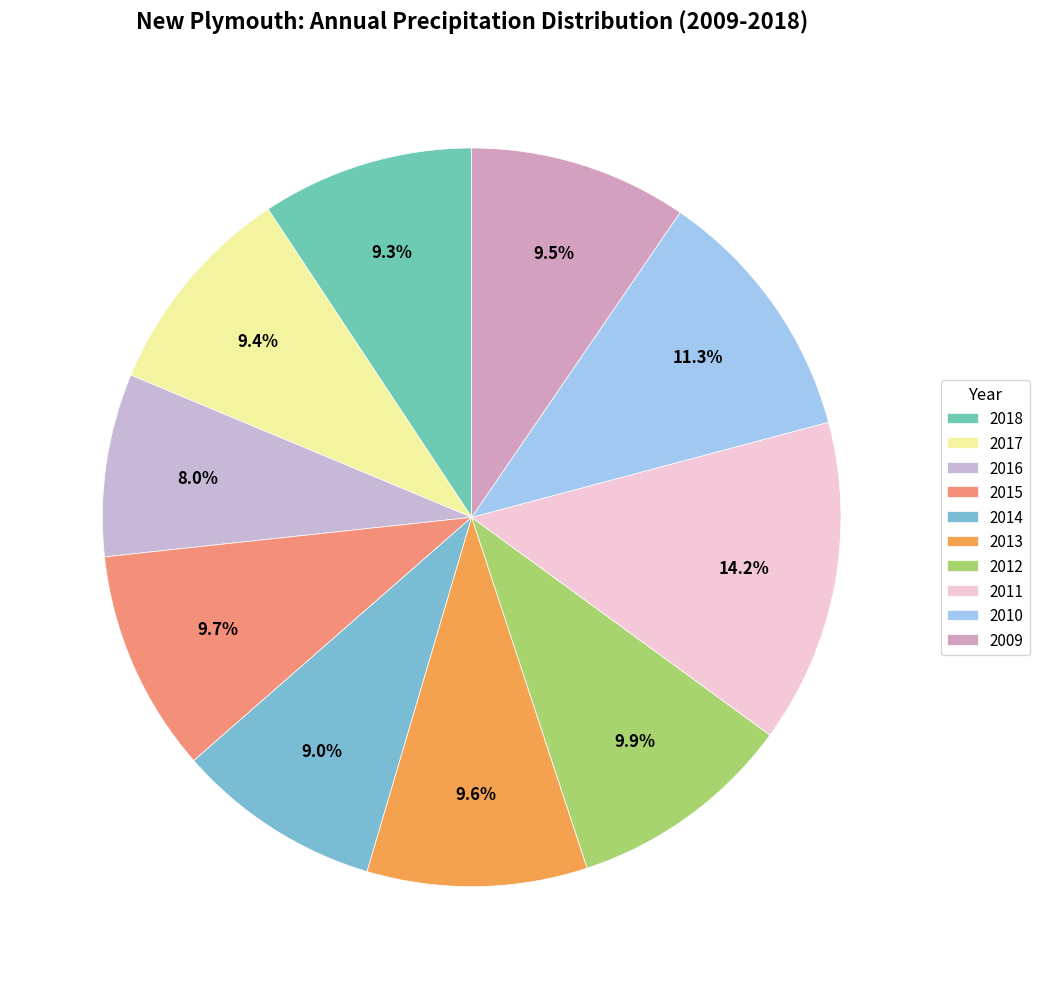

To the nearest percent, what portion does 2017 represent?

9%